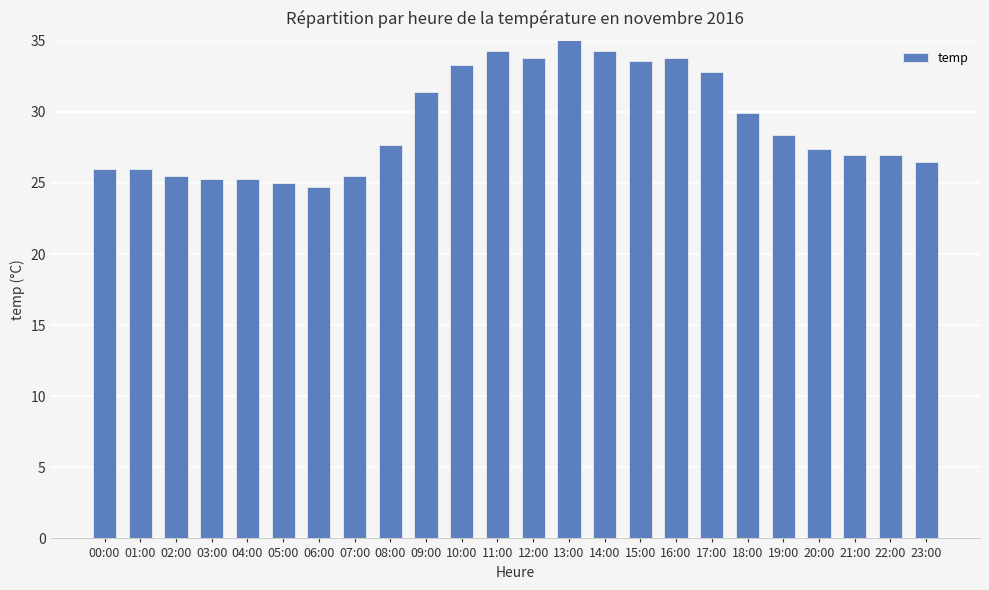

What is the change in value from 08:00 to 15:00?

+5.9